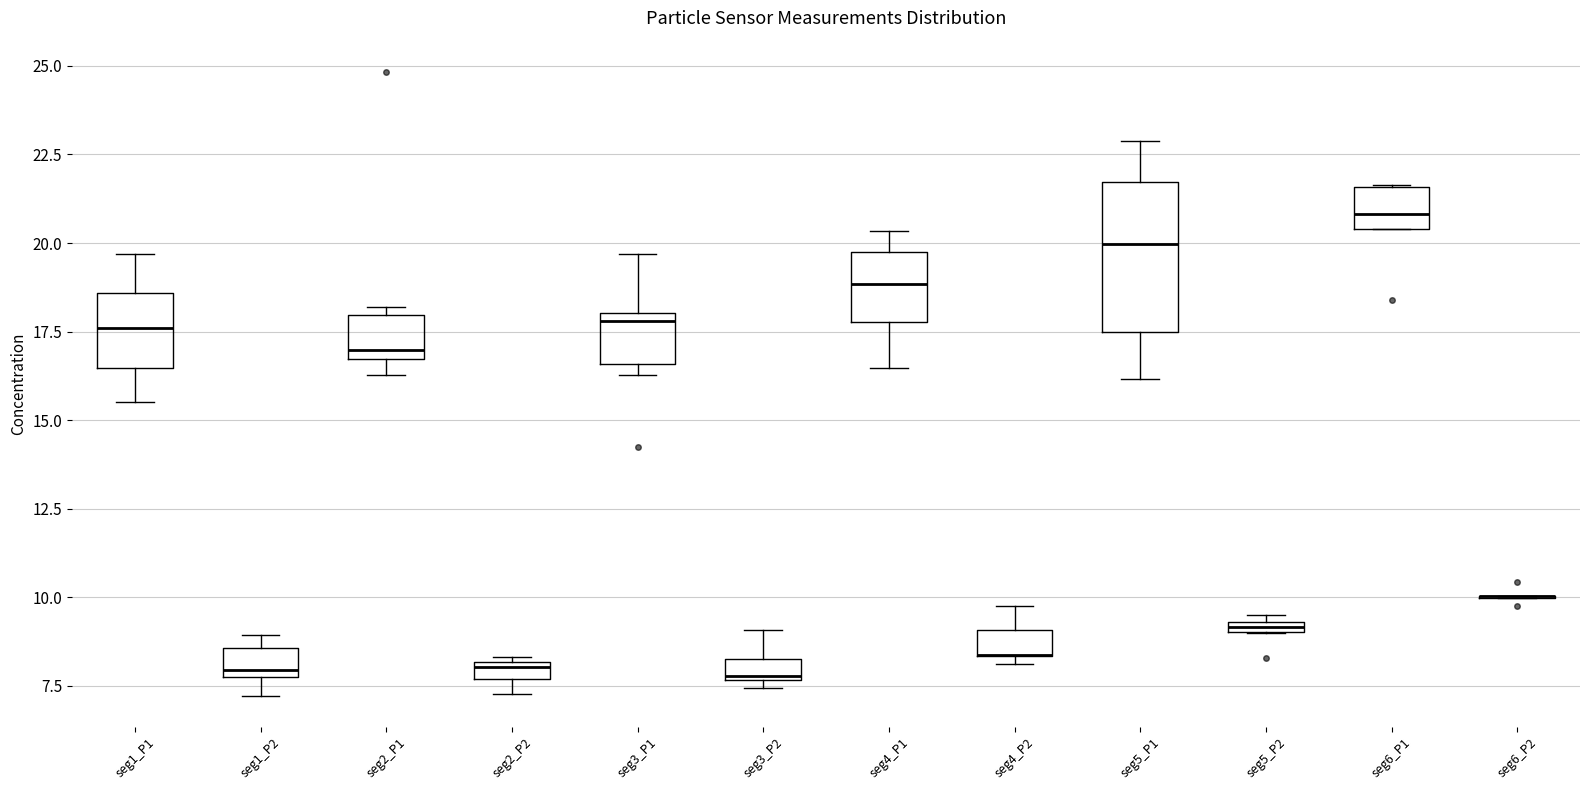

Where is the lower edge of the box for seg5_P1 on the y-axis? The values are not printed on the chart, so give them approximately, as read against the axis.

17.5